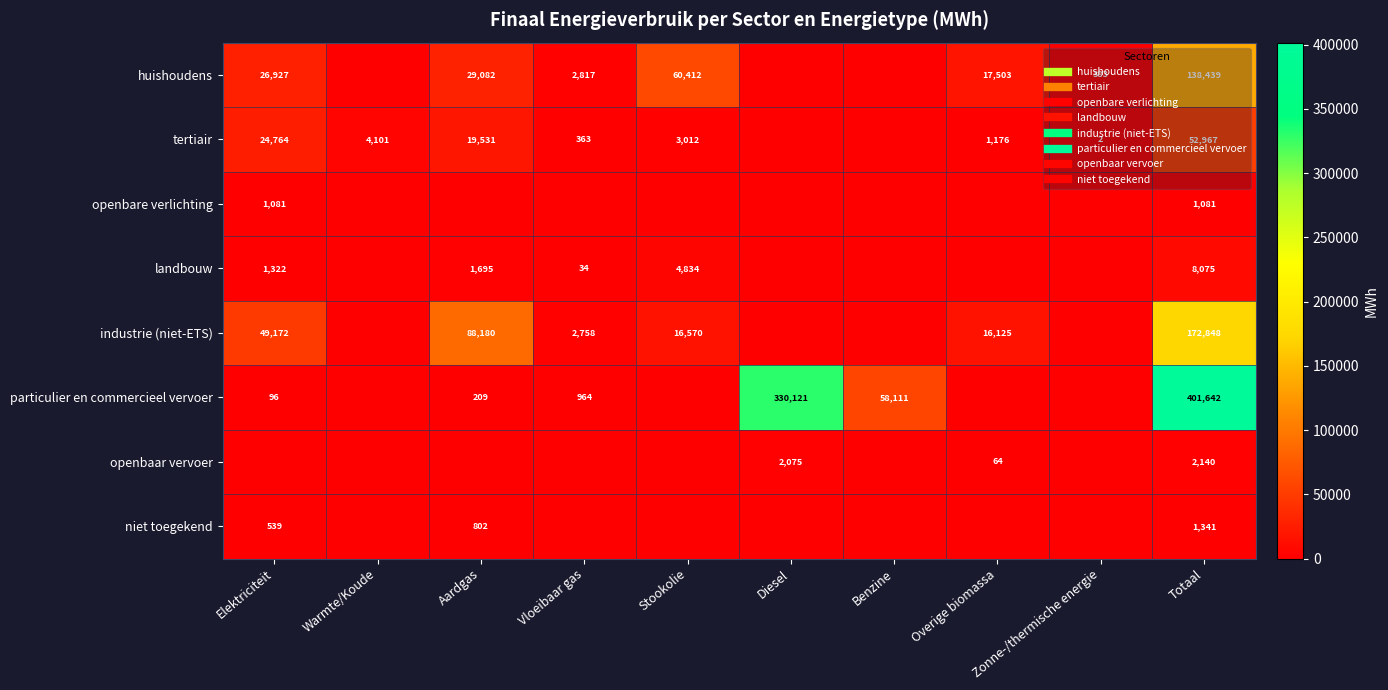

The value of industrie (niet-ETS) at Zonne-/thermische energie is 0.0. True or false?

True